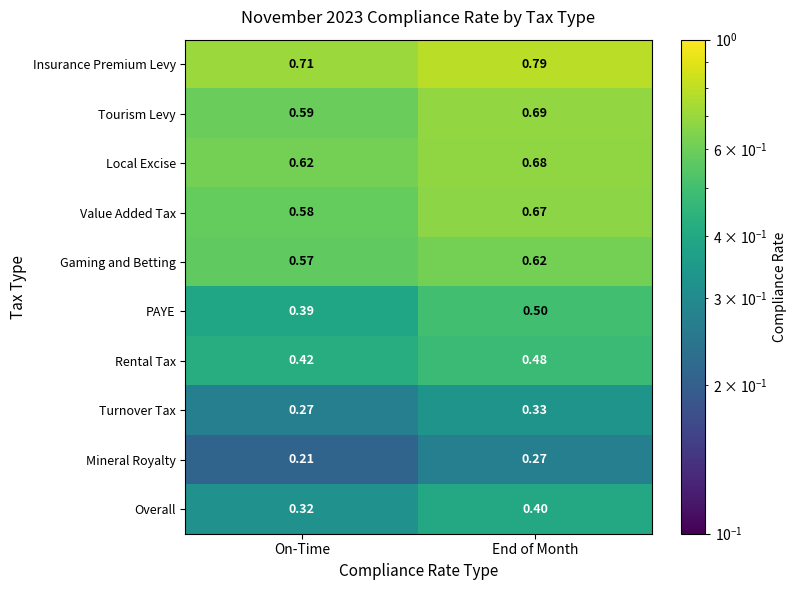

Which category has the lowest value across all series?

On-Time